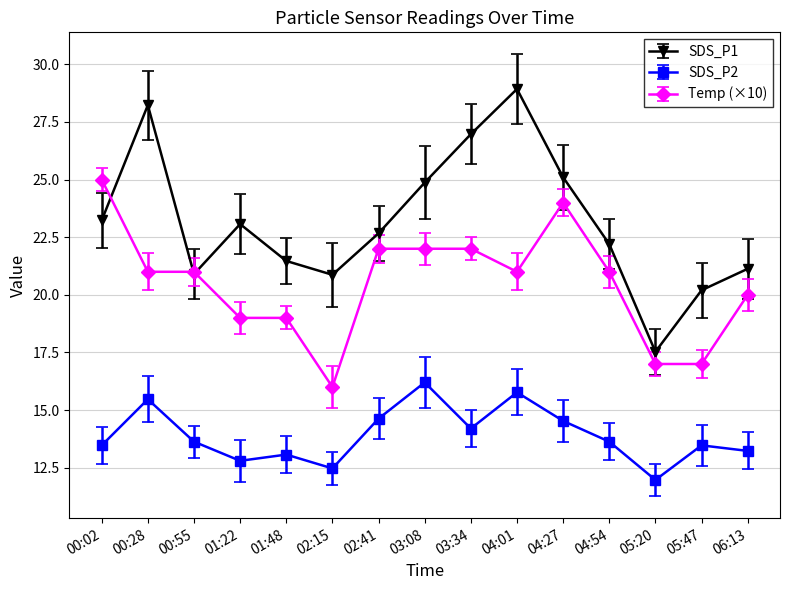

Is the value of Temp (×10) at 04:54 greater than the value of SDS_P2 at 01:48?

Yes